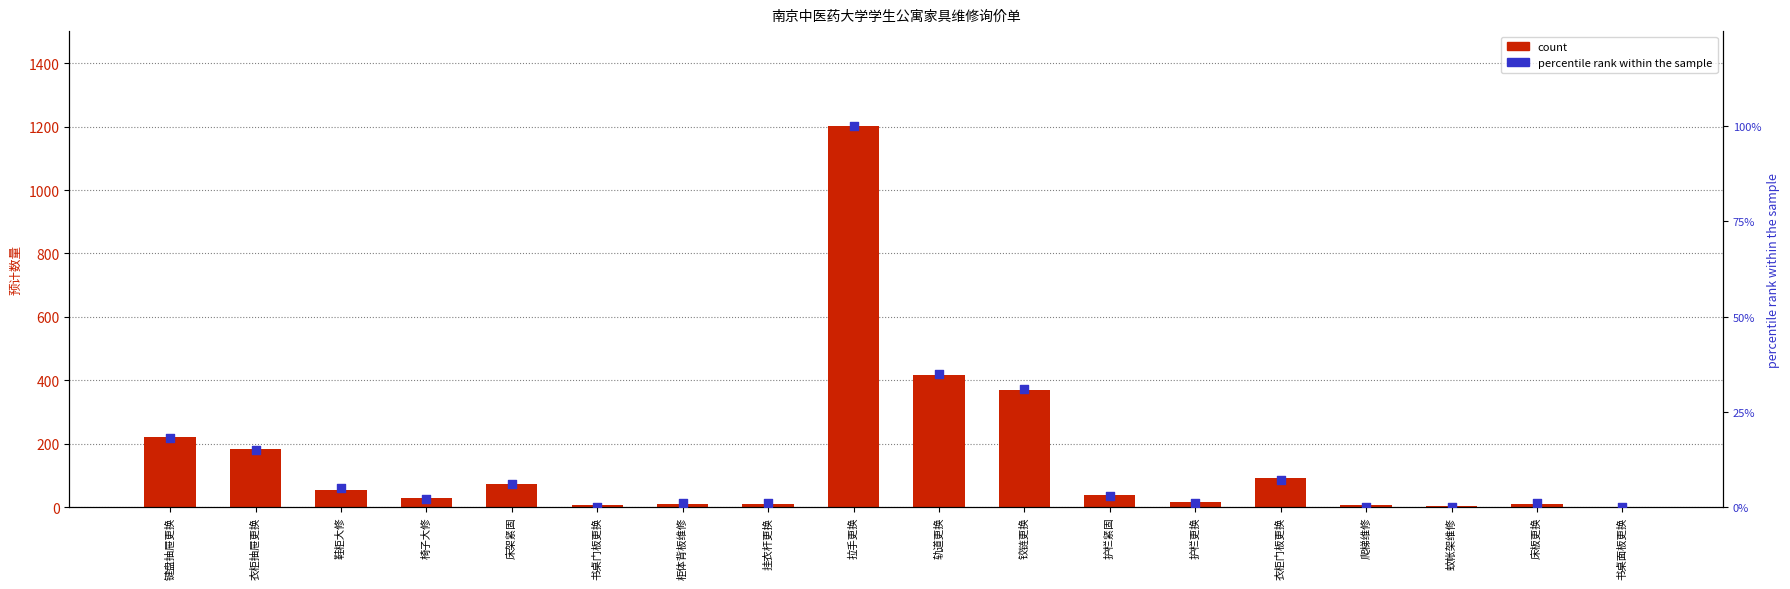

What is the total value across all series at 床板更换?

9